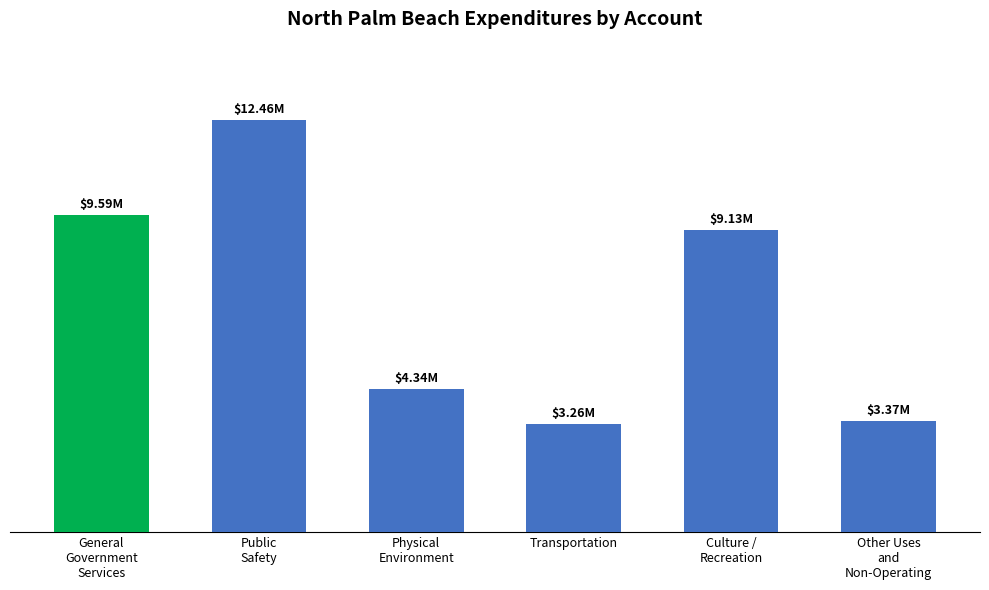

Does the chart contain any negative values?

No